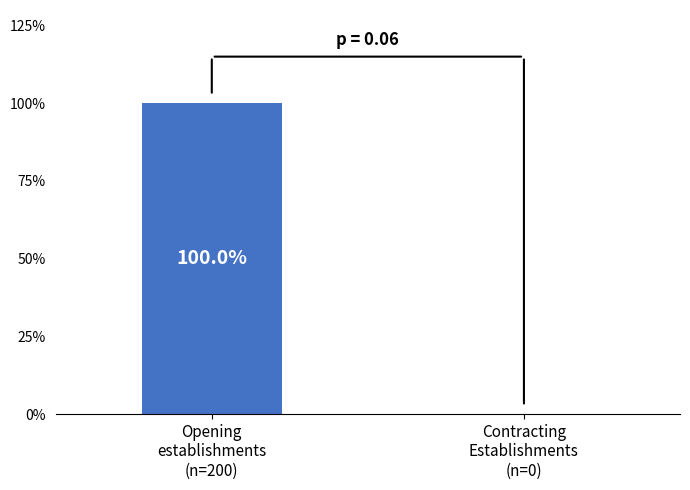

What is the average value?

100